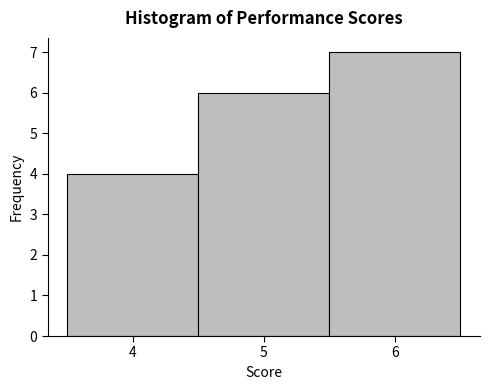

Which range on the x-axis has the tallest bar?

5.5 to 6.5